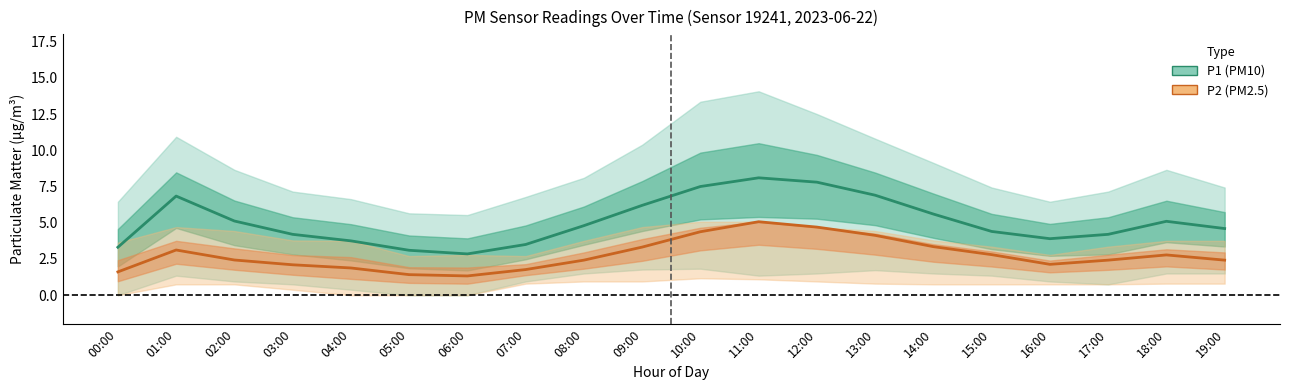

True or false: P1 (PM10) mean and P2 (PM2.5) mean cross at least once.

False